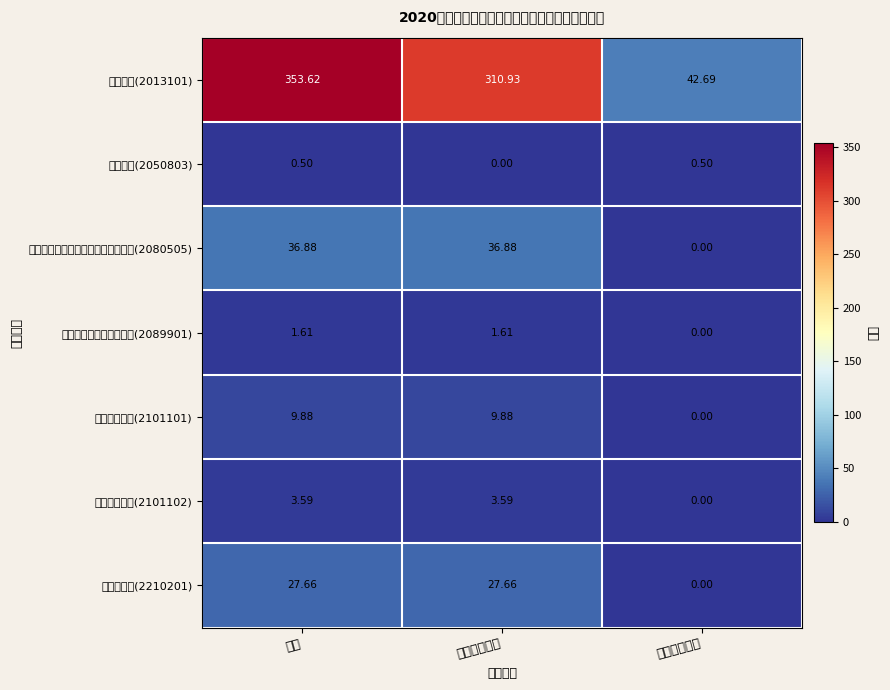

Which category has the lowest value across all series?

人员经费支出